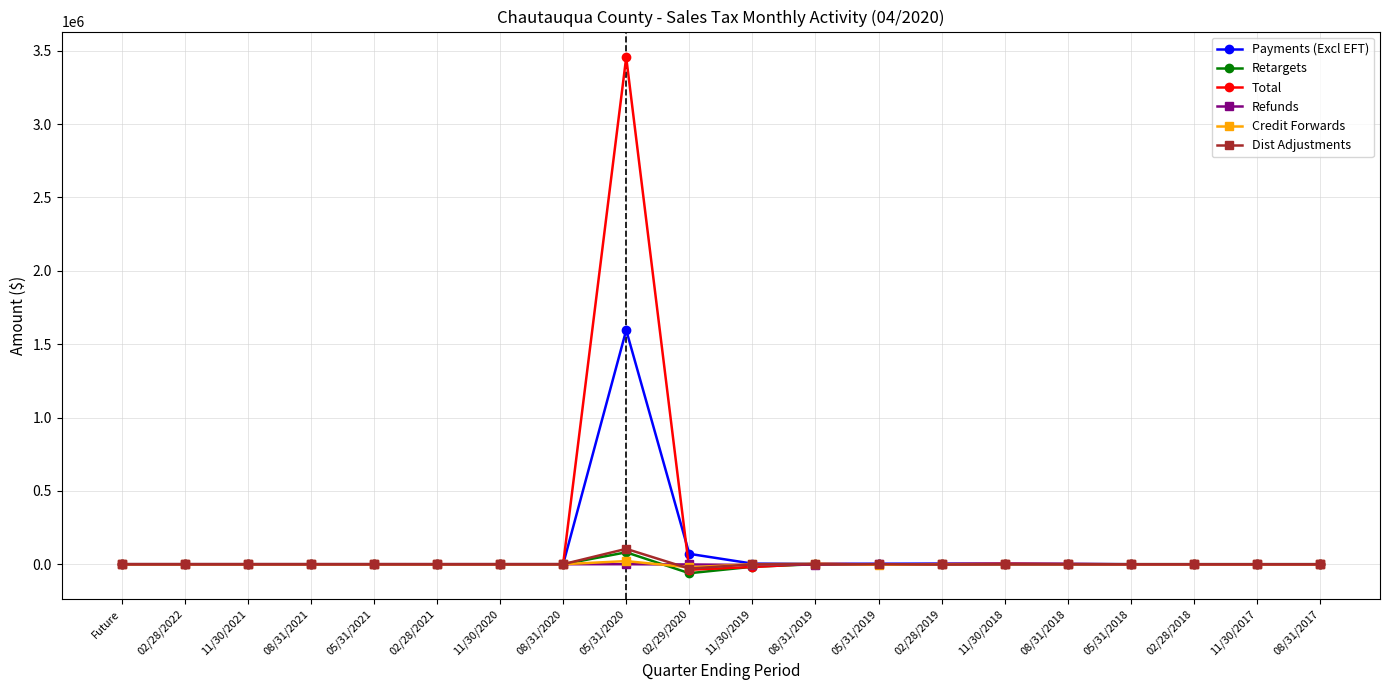

At which label does Total reach its peak?

05/31/2020